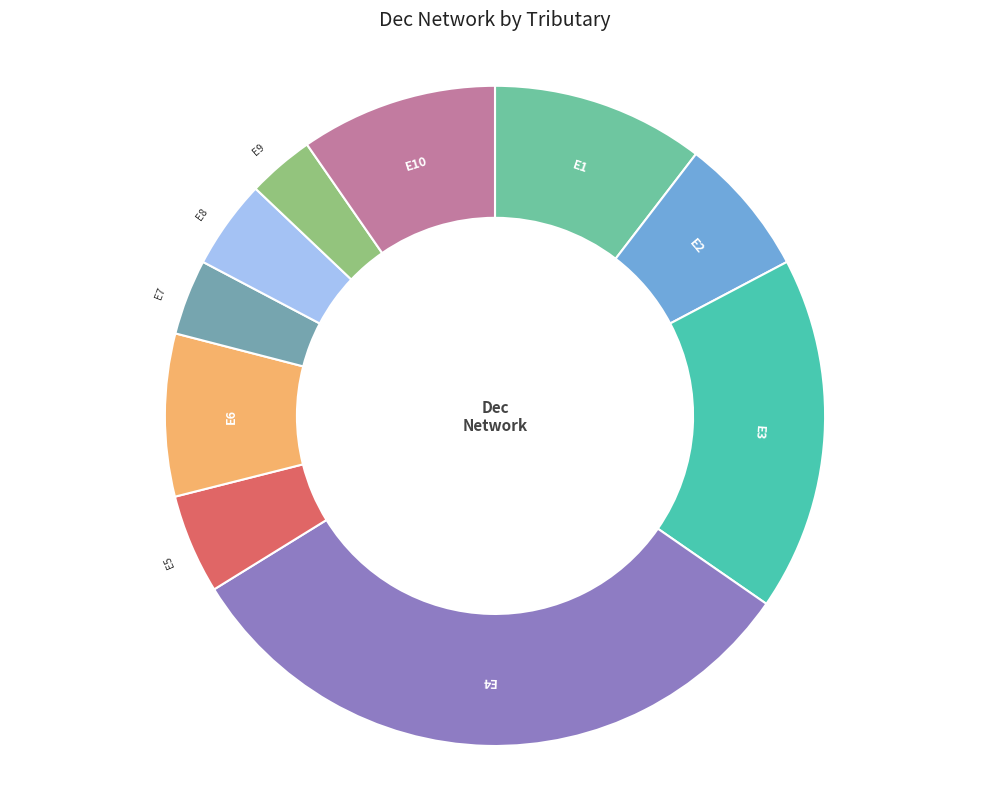

To the nearest percent, what is the difference between the largest and smallest slice percentages?

28%